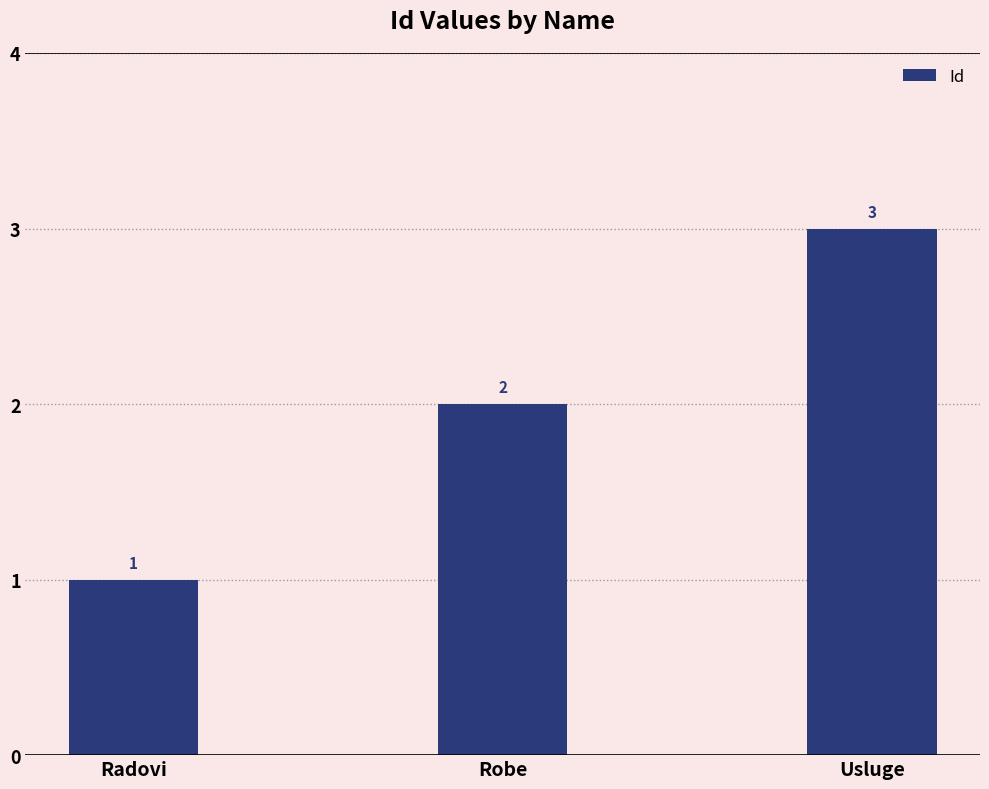

How many bars are there in total?

3